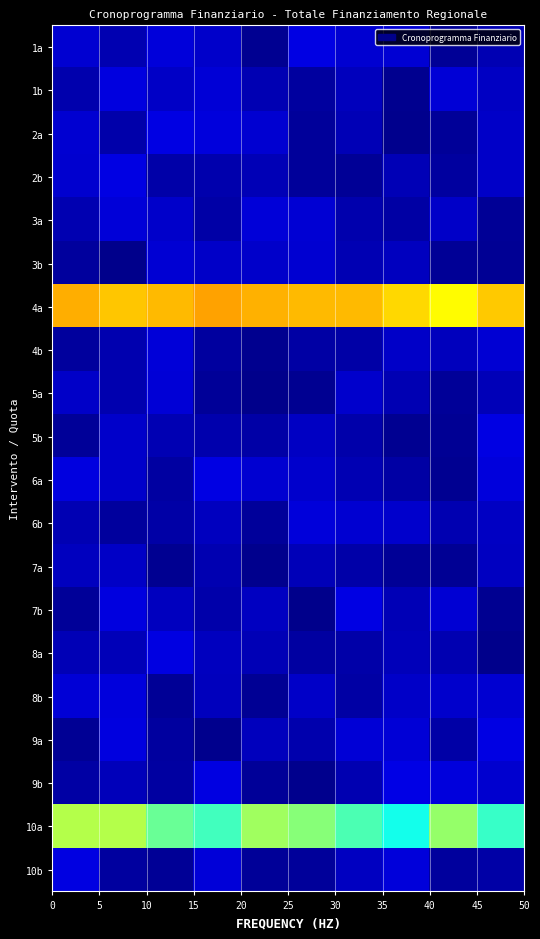

Which series has the largest total across all categories?

4a